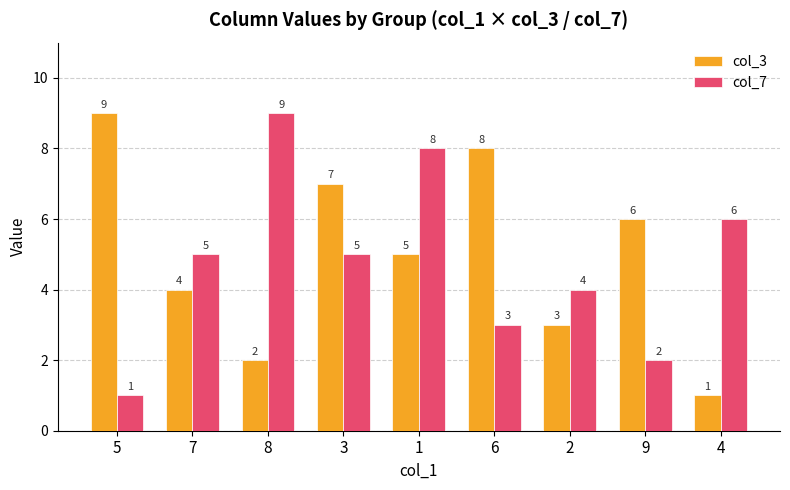

The value of col_7 at 9 is 1. True or false?

False